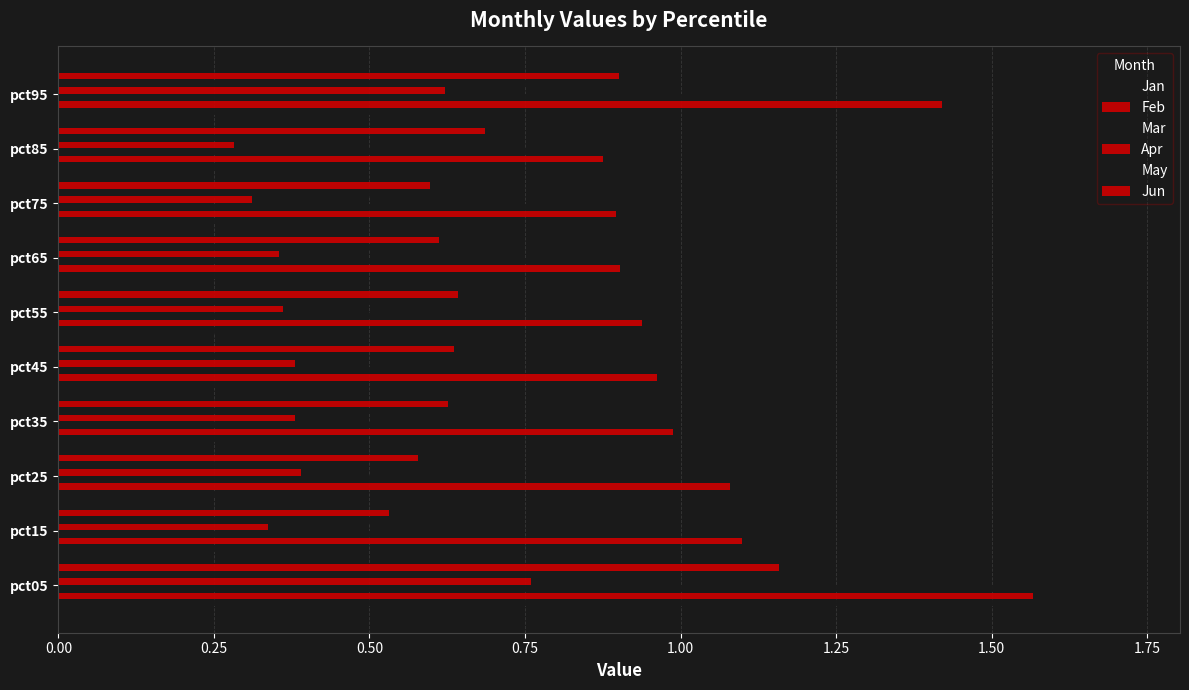

How many data points does each series have?

10